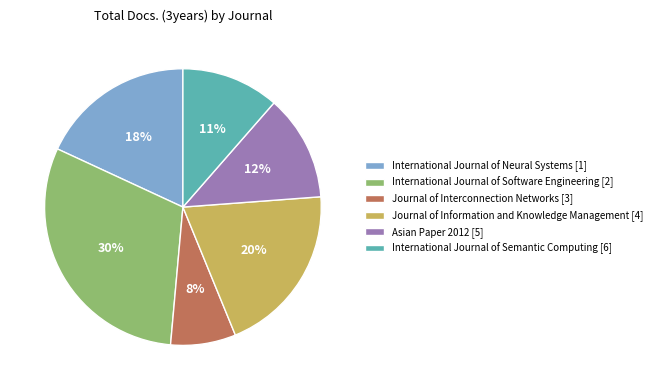

To the nearest percent, what portion does Journal of Interconnection Networks [3] represent?

8%